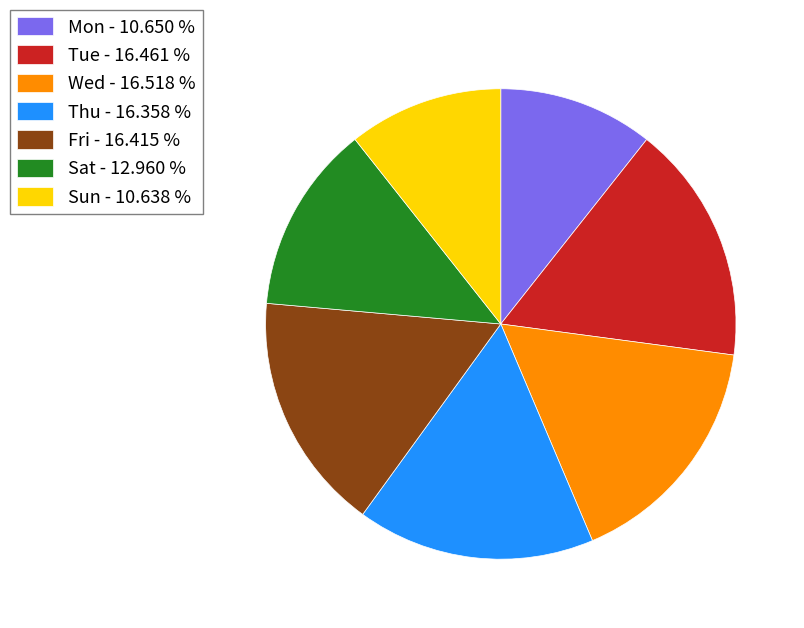

Approximately how many times larger is the value at Wed - 16.518 % compared to Mon - 10.650 %?

1.6